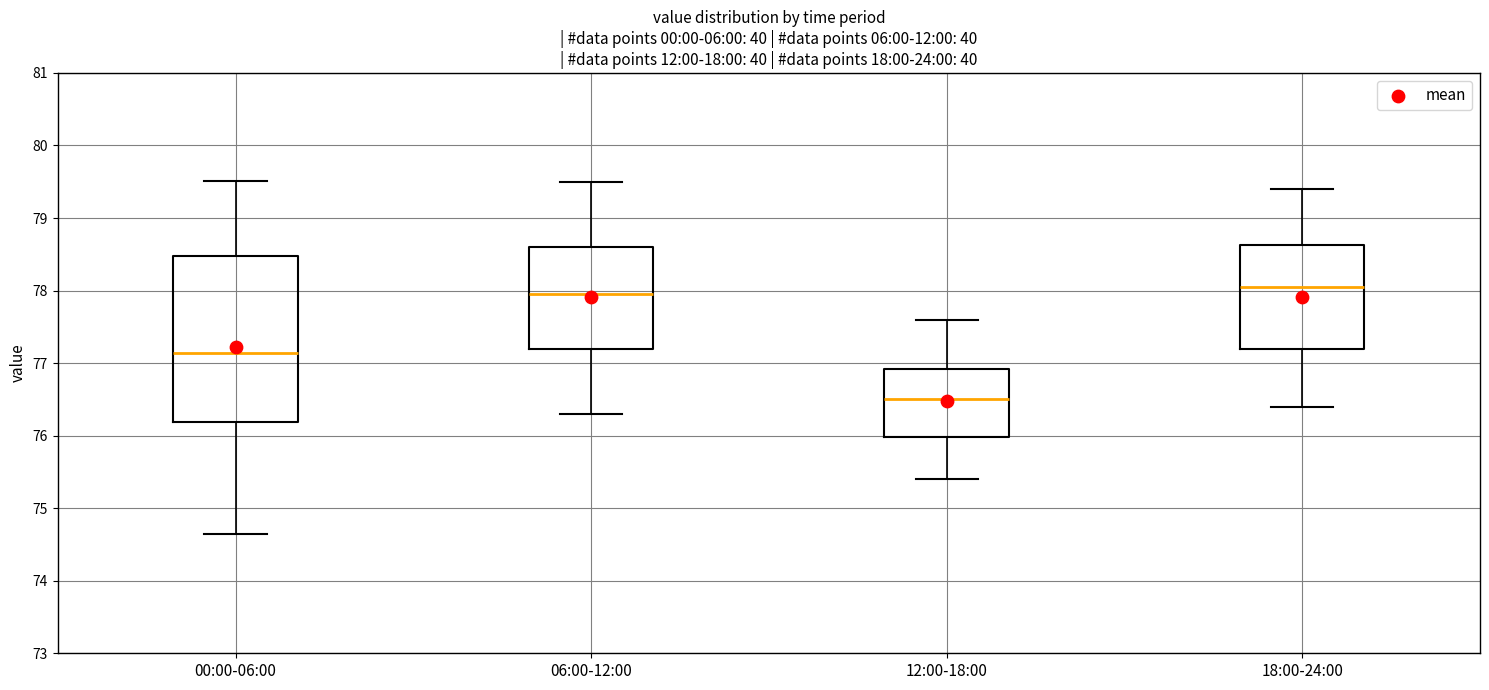

Reading left to right, transcribe this box plot: for each box, give where its median line is, the range the box spans, and where its two whiskers end, as read against the y-axis. The values are not printed on the chart, so give them approximately, as read against the axis.

00:00-06:00: median 77.1, box 76.2 to 78.5, whiskers 74.6 to 79.5
06:00-12:00: median 78.0, box 77.2 to 78.6, whiskers 76.3 to 79.5
12:00-18:00: median 76.5, box 76.0 to 76.9, whiskers 75.4 to 77.6
18:00-24:00: median 78.1, box 77.2 to 78.6, whiskers 76.4 to 79.4